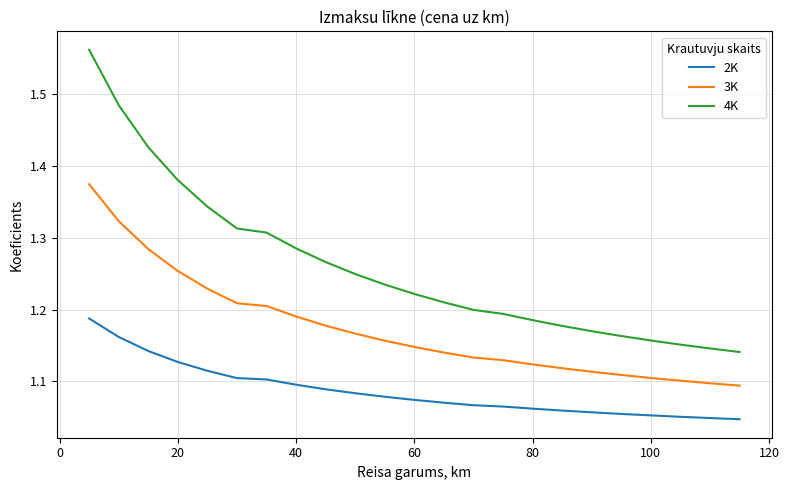

True or false: 3K and 4K intersect in this chart.

False